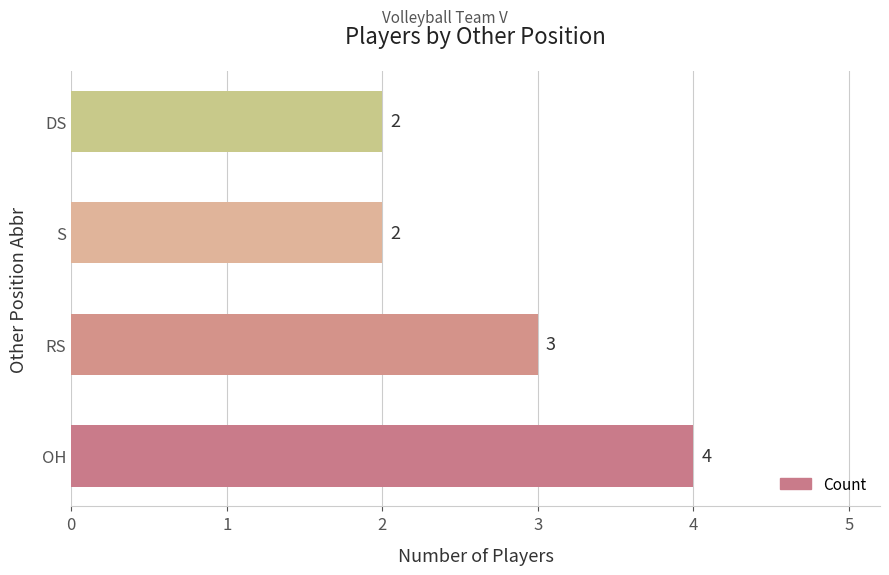

Are the bars horizontal?

Yes